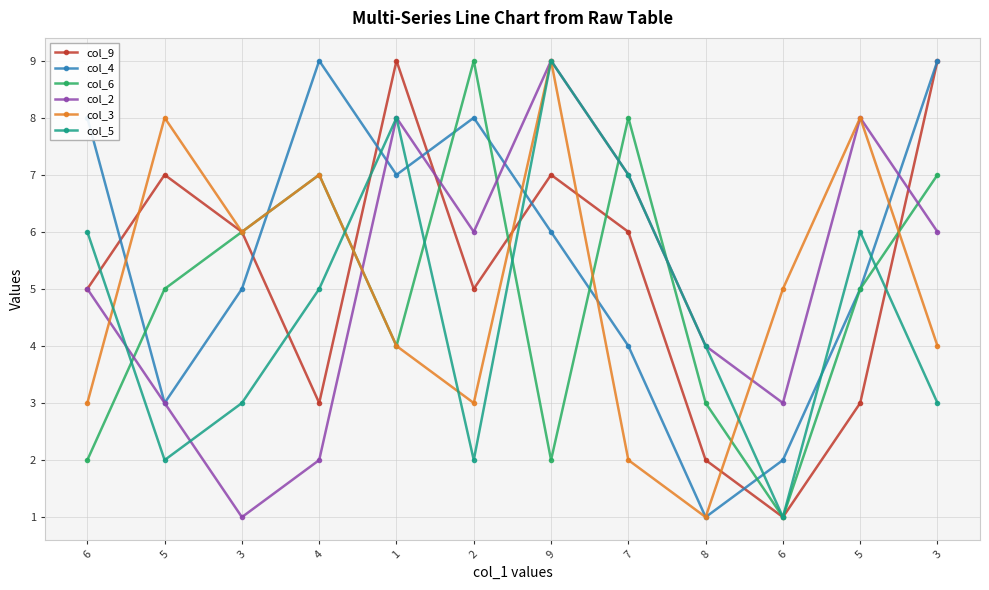

Which series has the widest spread of values?

col_9